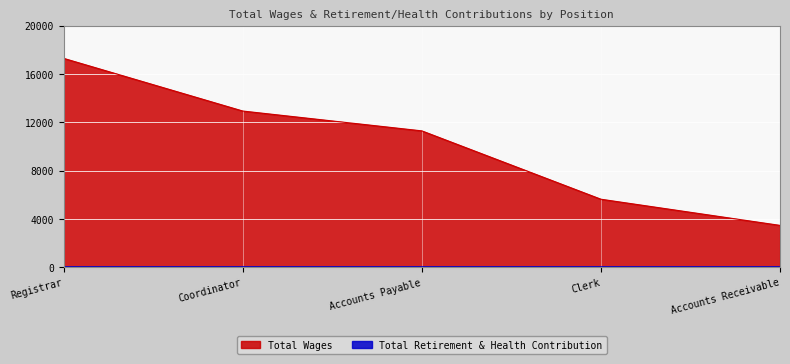

What is the label of the 5th point from the right?

Registrar